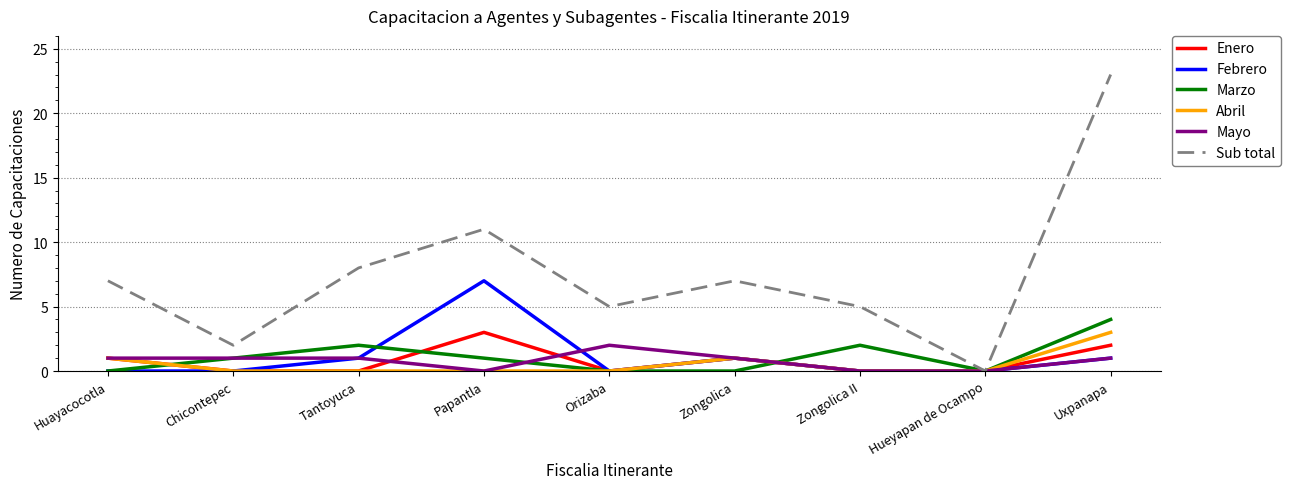

At which category does Marzo reach its first local peak?

Tantoyuca